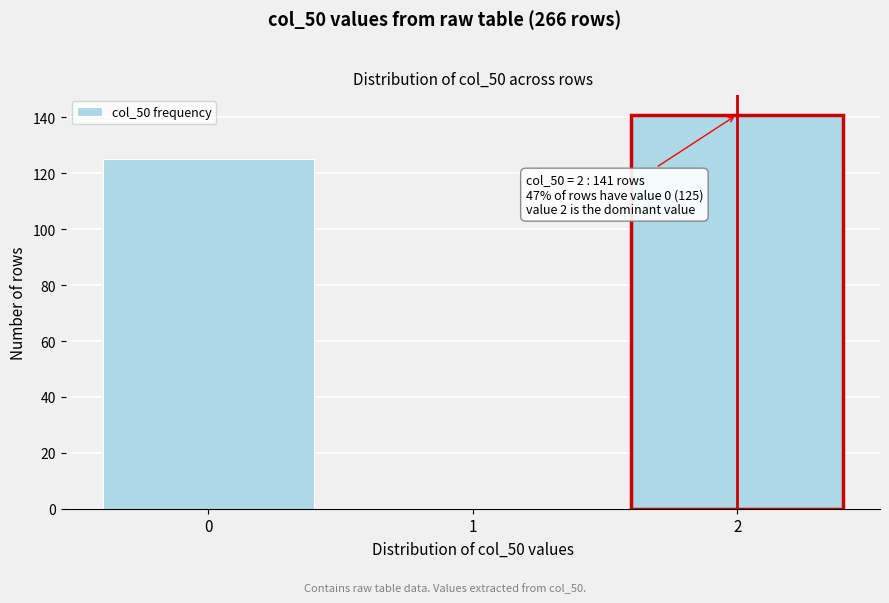

Over which range of the x-axis is the bar tallest?

1.5 to 2.5